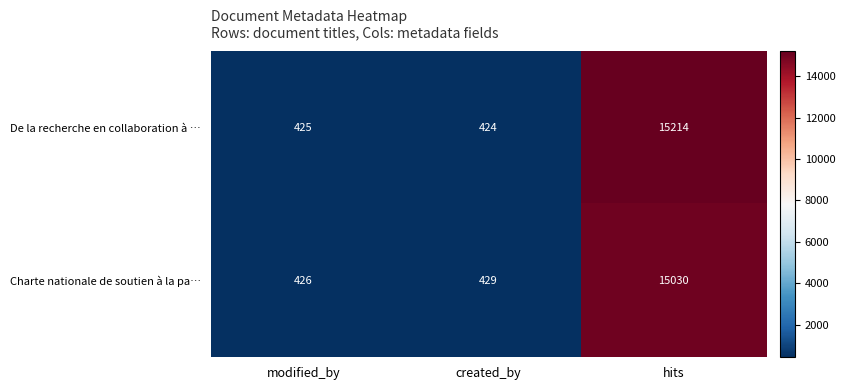

Read the De la recherche en collaboration à … value at hits, to the nearest 50.

15200